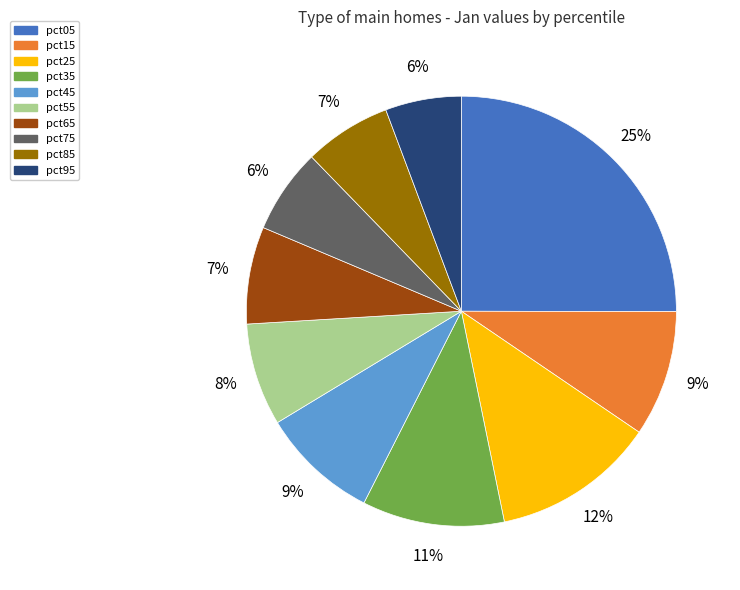

The pct55 slice represents 1% of the pie. True or false?

False